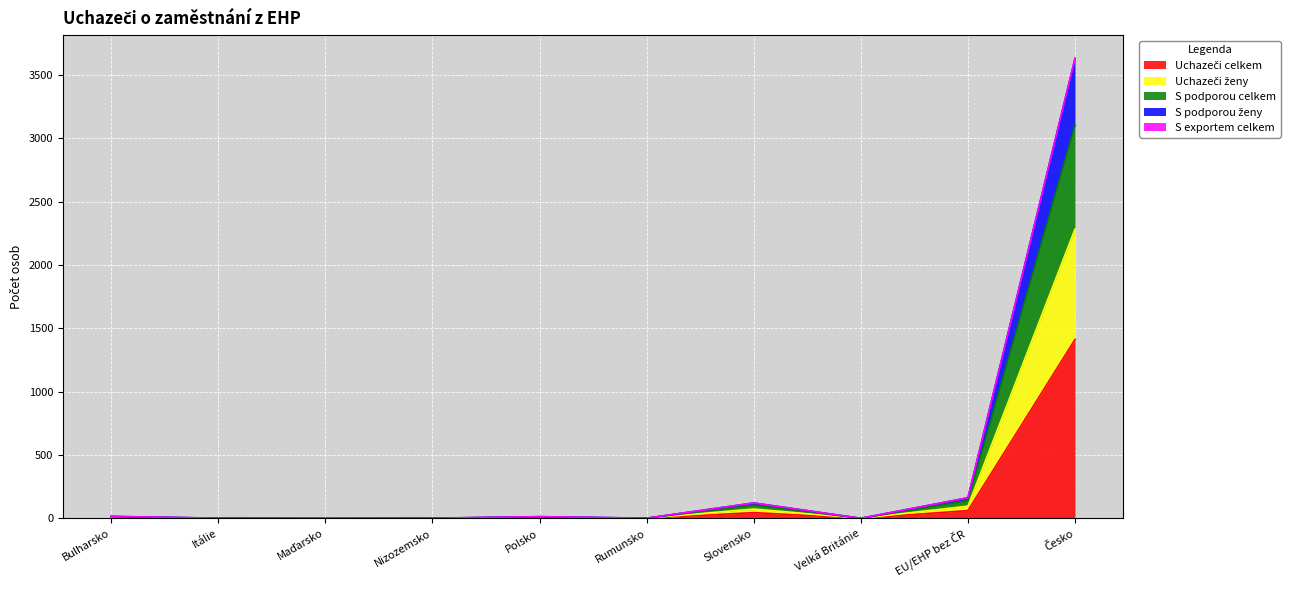

What position from the left is Bulharsko?

1